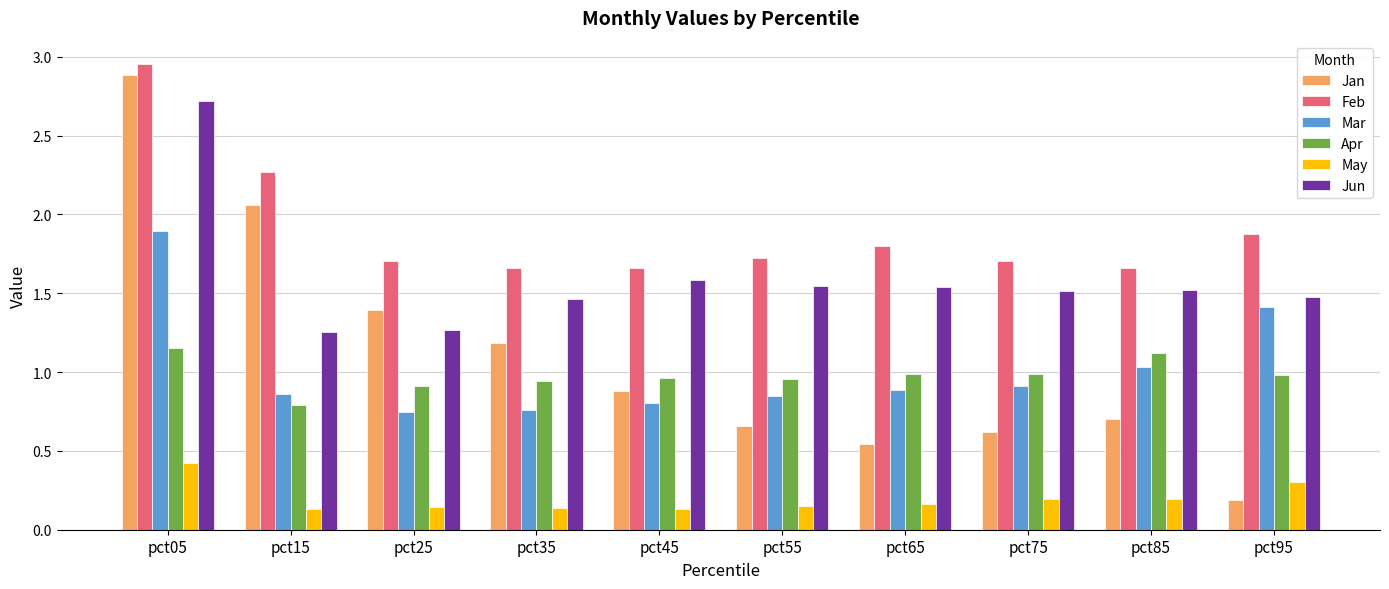

Which series changed the most between pct35 and pct45?

Jan